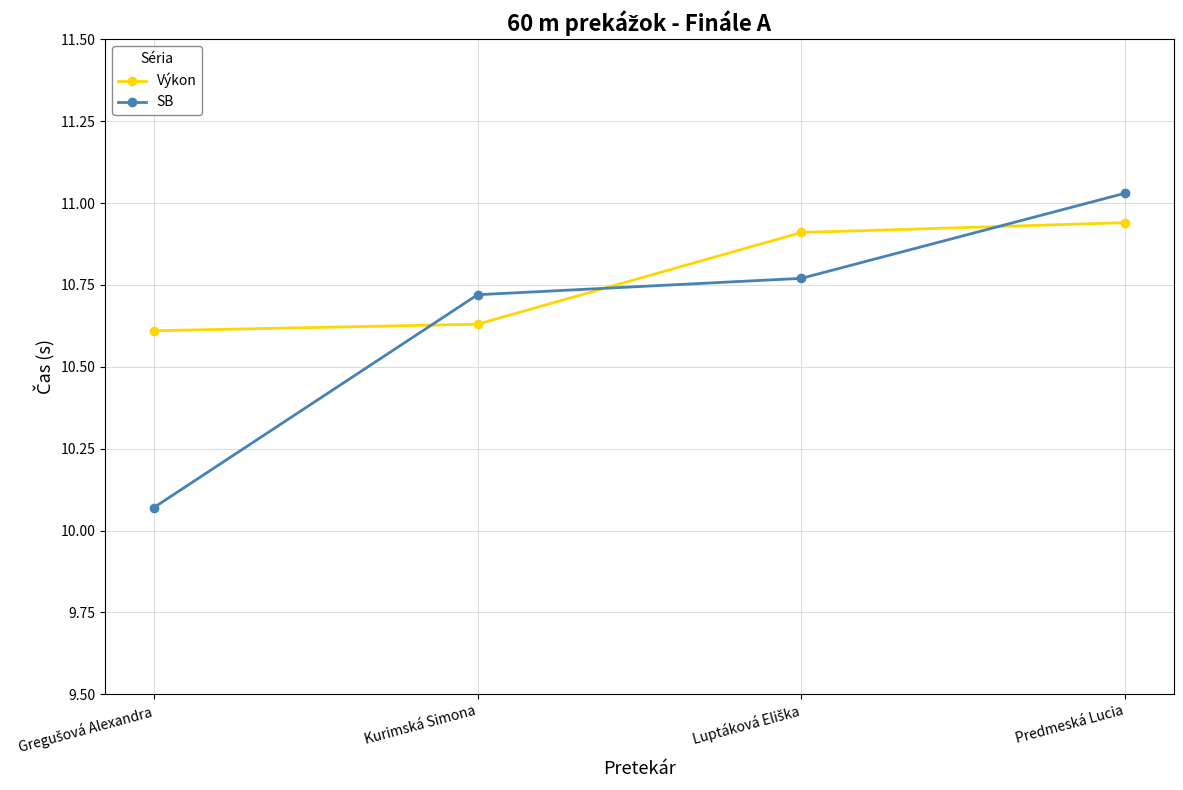

The value of SB at Predmeská Lucia is 15.8. True or false?

False